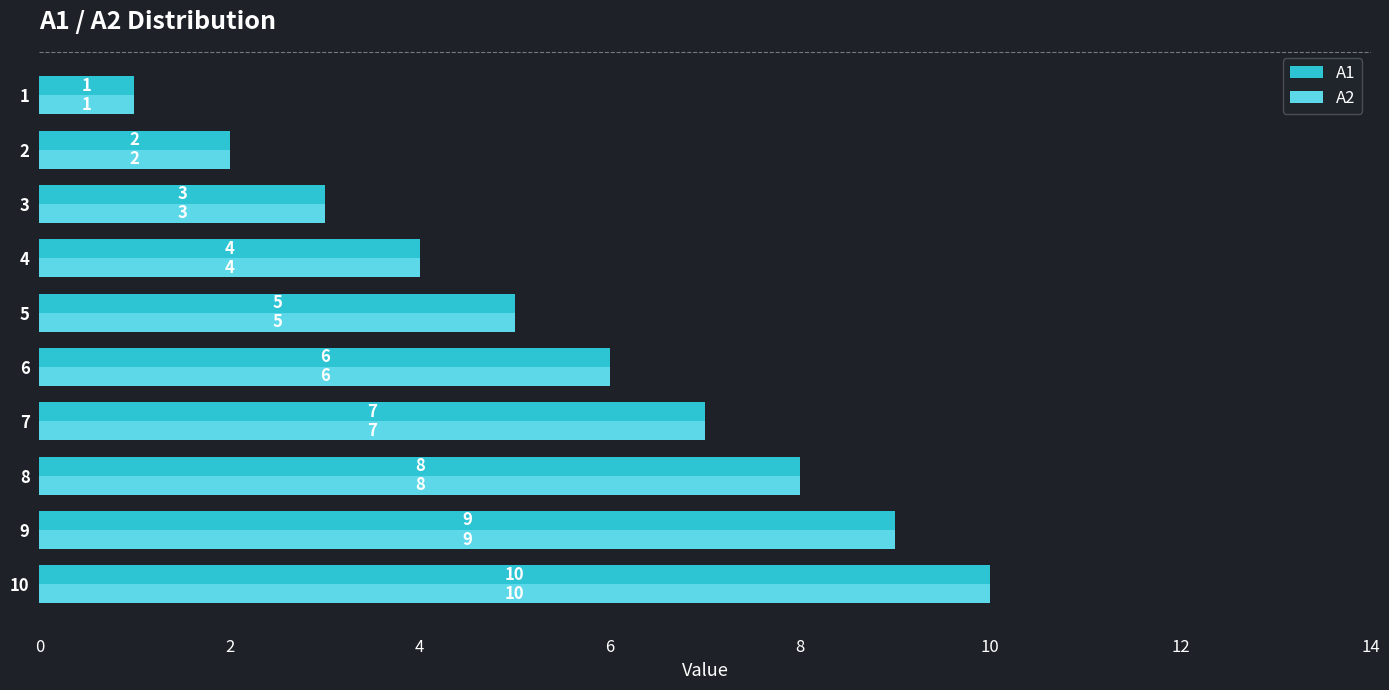

What is the maximum value for A1?

10